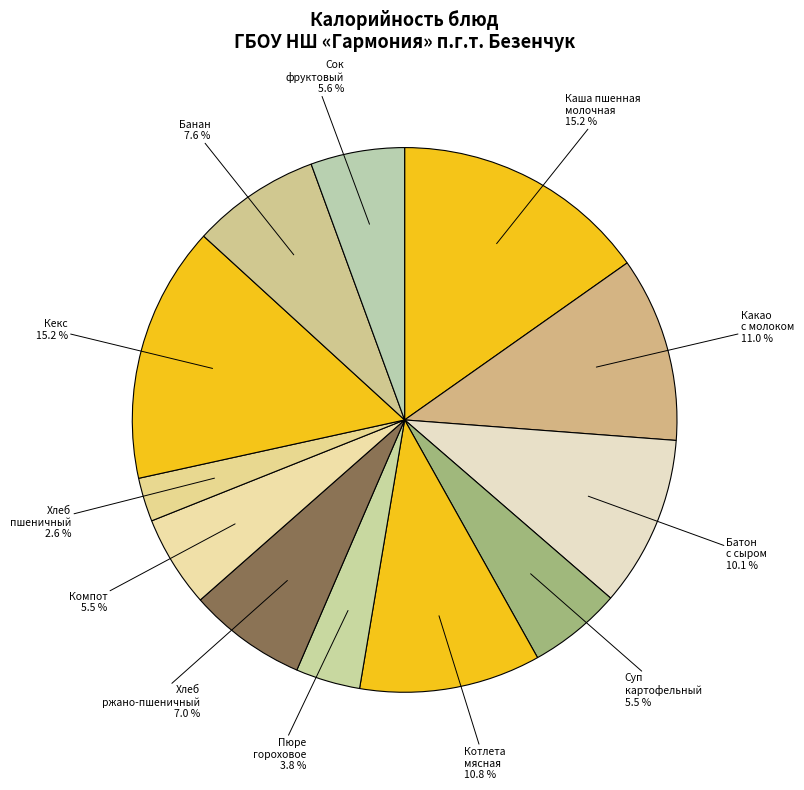

Count the number of slices in the pie.

12